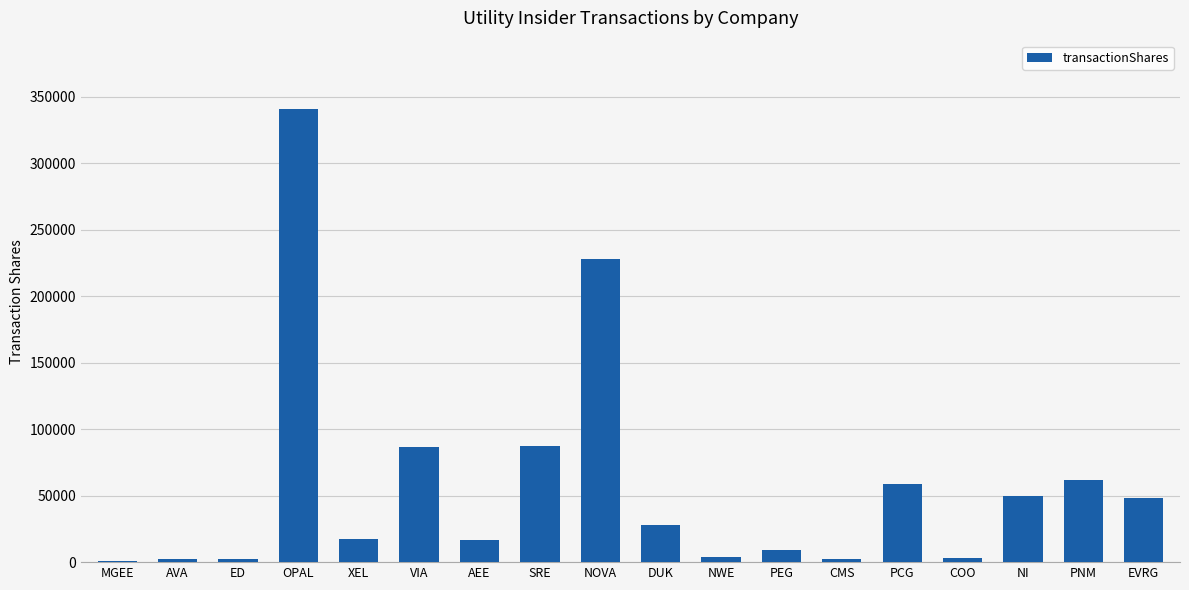

Which label corresponds to the largest value in the chart?

OPAL